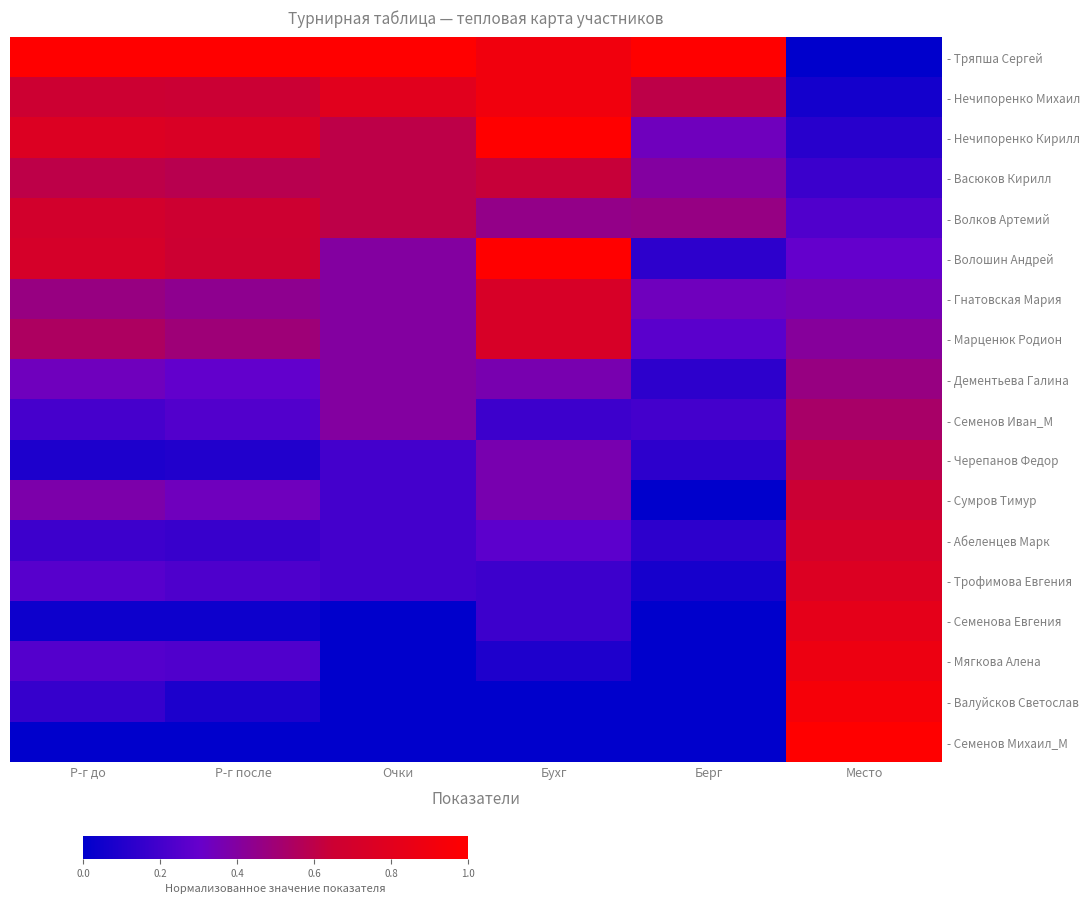

What is the maximum value shown in the chart?

1.0